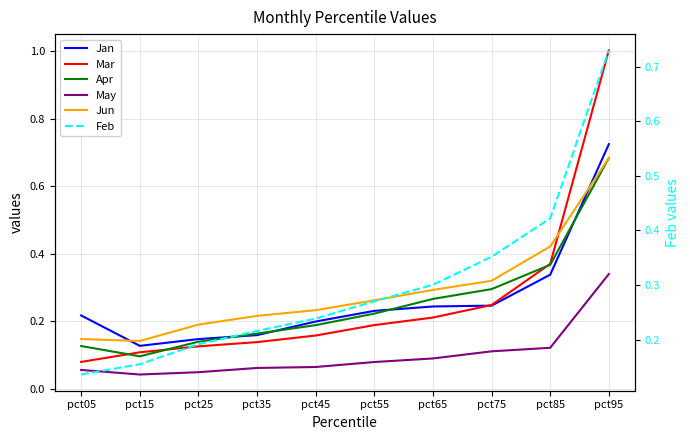

What is the total value across all series at pct55?

1.3